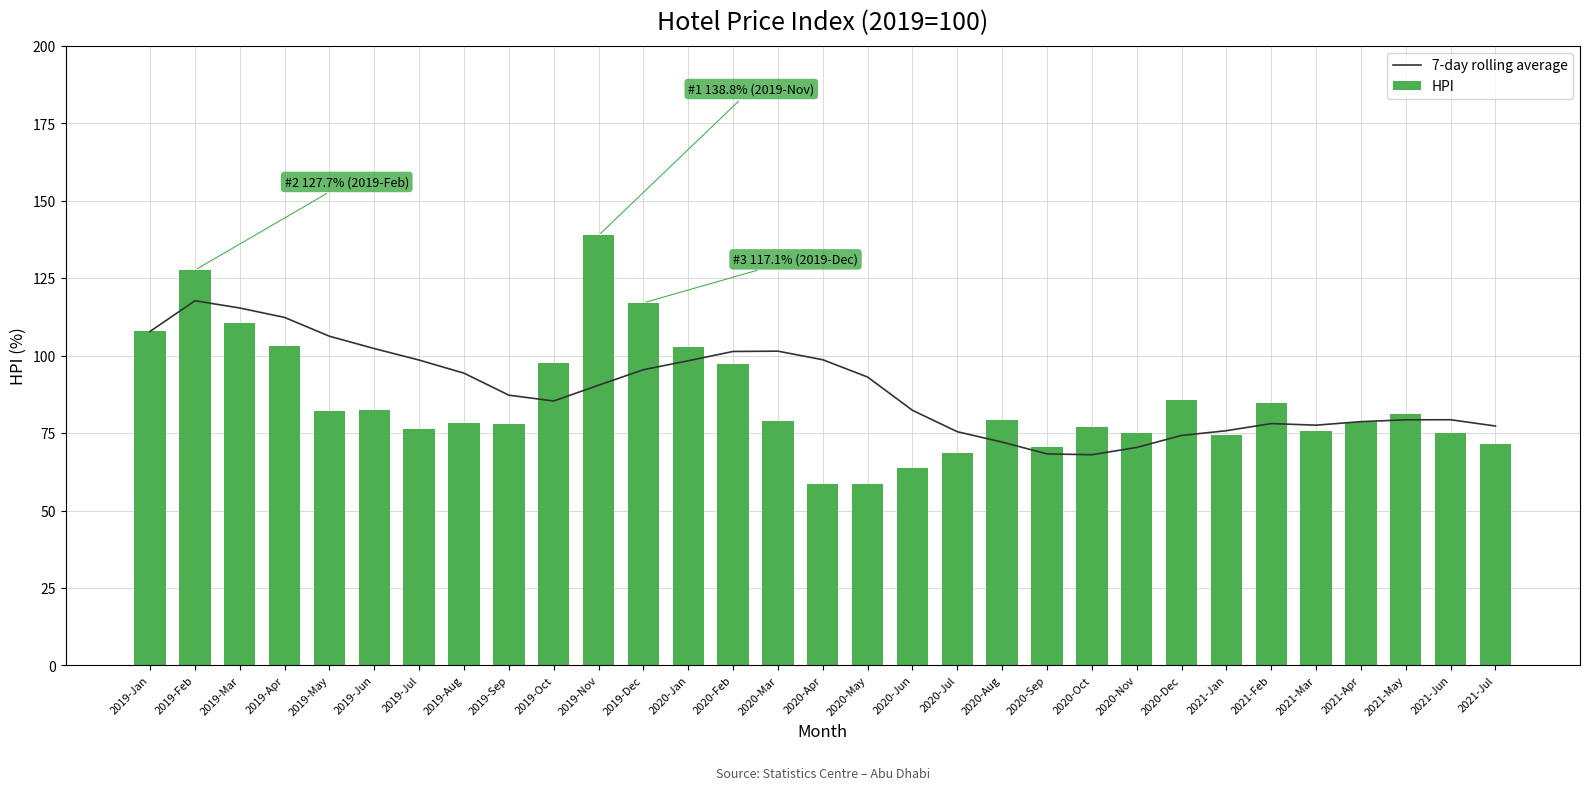

What is the approximate value of HPI at 2020-Feb?

97.3